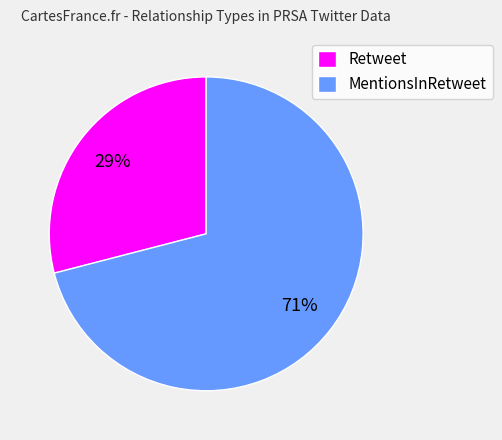

Is there any slice that represents more than half of the pie?

Yes